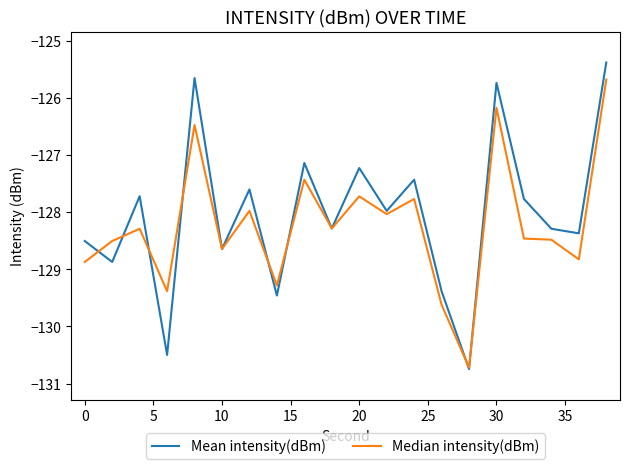

Reading left to right, transcribe all the data shown in this chart.

Mean intensity(dBm): -128.5	-128.9	-127.7	-130.5	-125.7	-128.6	-127.6	-129.5	-127.1	-128.3	-127.2	-128.0	-127.4	-129.4	-130.7	-125.7	-127.8	-128.3	-128.4	-125.4
Median intensity(dBm): -128.9	-128.5	-128.3	-129.4	-126.5	-128.6	-128.0	-129.3	-127.4	-128.3	-127.7	-128.0	-127.8	-129.6	-130.7	-126.2	-128.5	-128.5	-128.8	-125.7